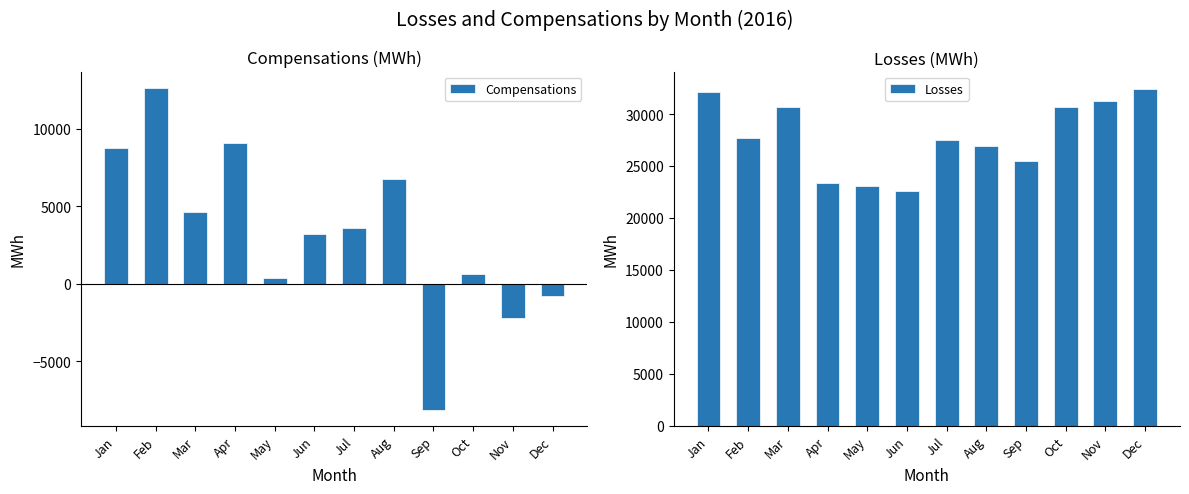

What are all the series names shown in the legend?

Compensations, Losses